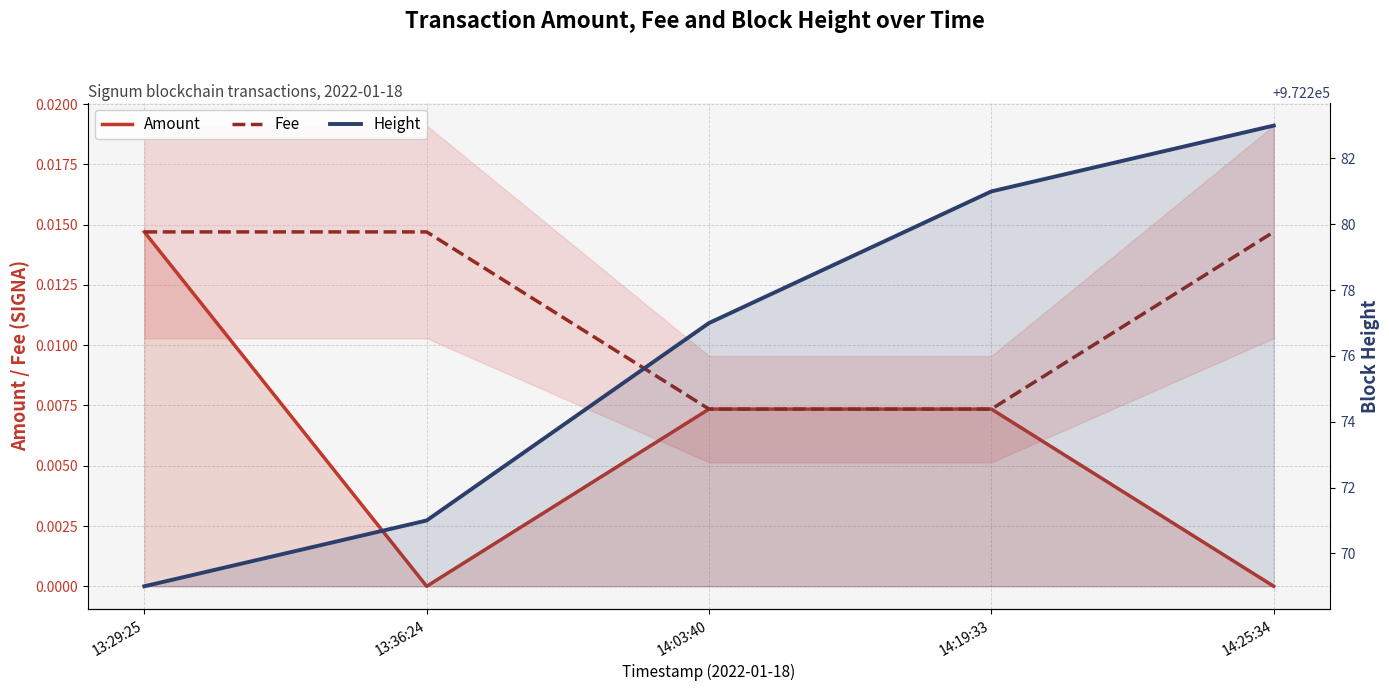

The Height series shows 1348347.0 at 14:03:40. True or false?

False